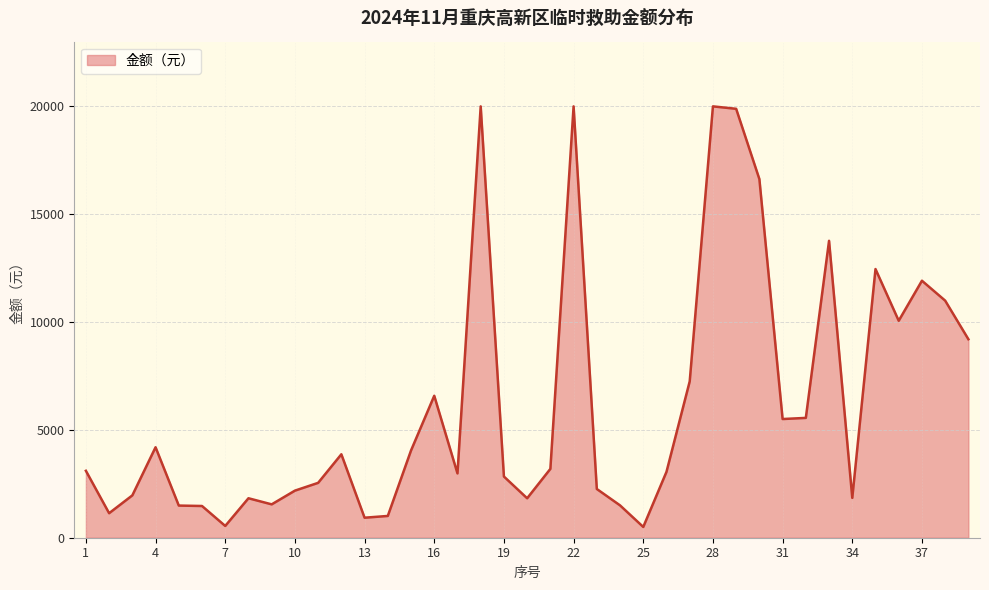

How many series are shown in this chart?

1